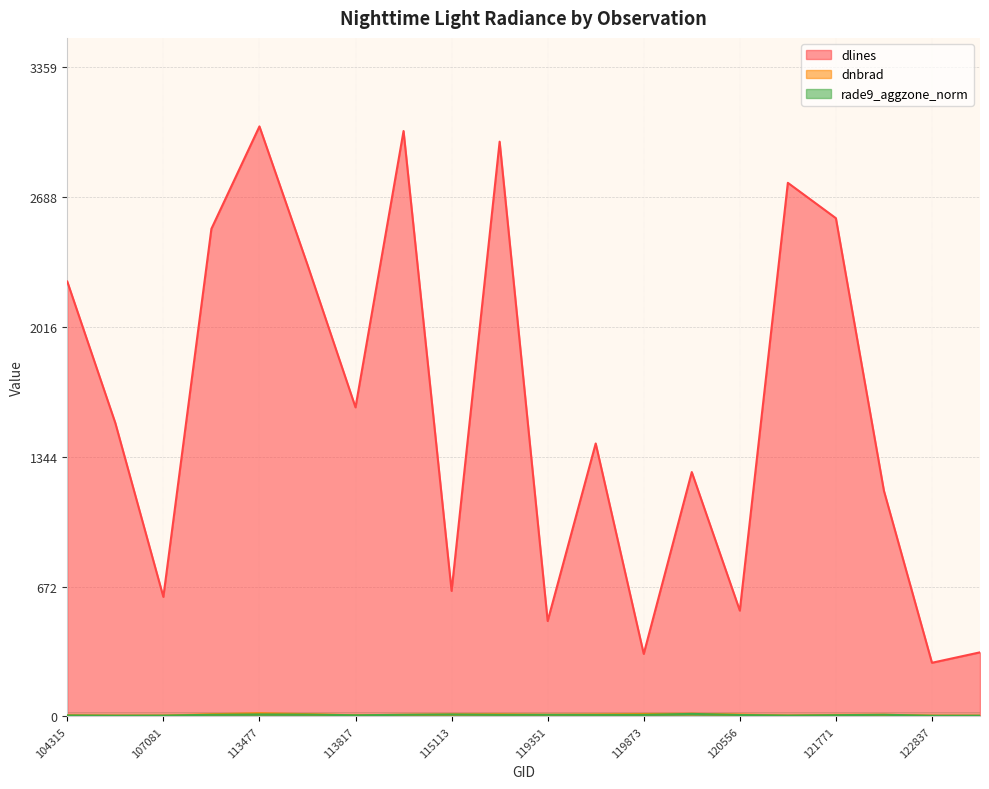

True or false: rade9_aggzone_norm and dlines cross at least once.

False